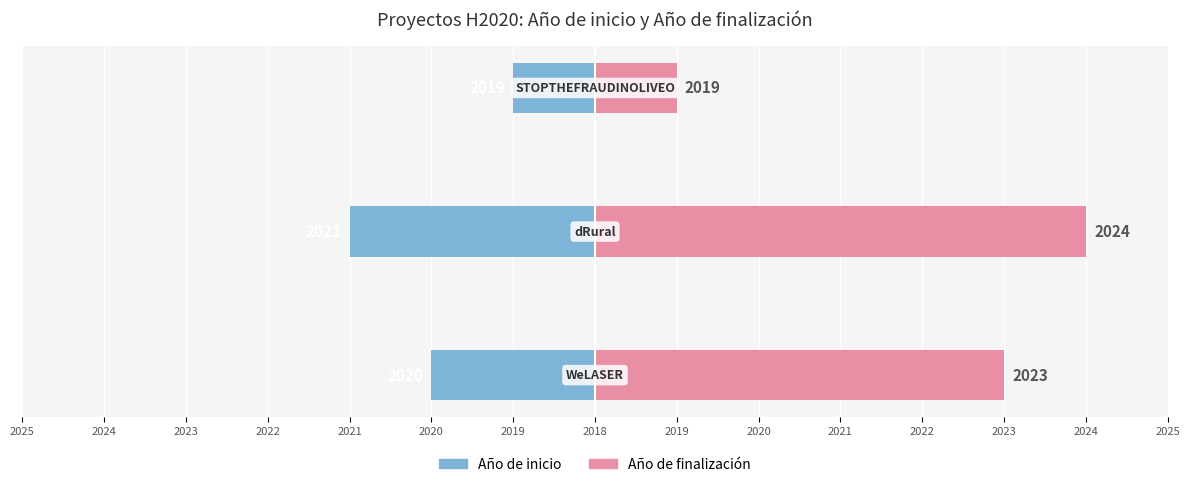

What is the total value across all series at 2024?

3